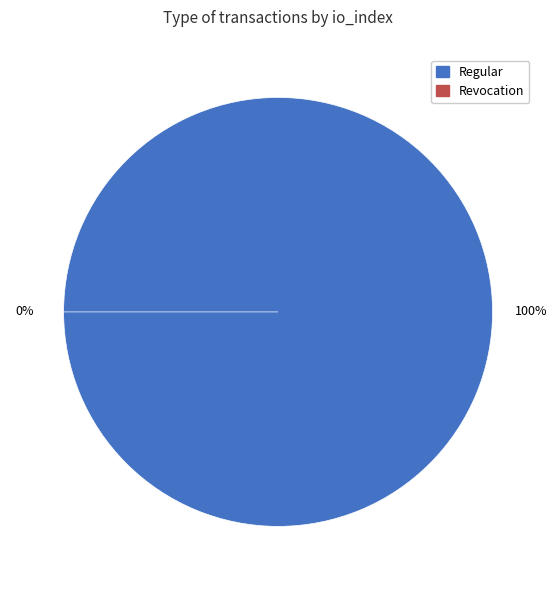

The Regular slice represents 89% of the pie. True or false?

False